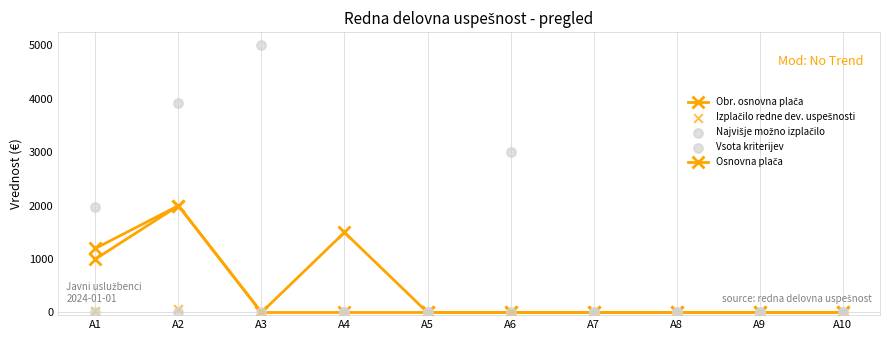

What are all the series names shown in the legend?

Obr. osnovna plača, Osnovna plača, Izplačilo redne dev. uspešnosti, Najvišje možno izplačilo, Vsota kriterijev